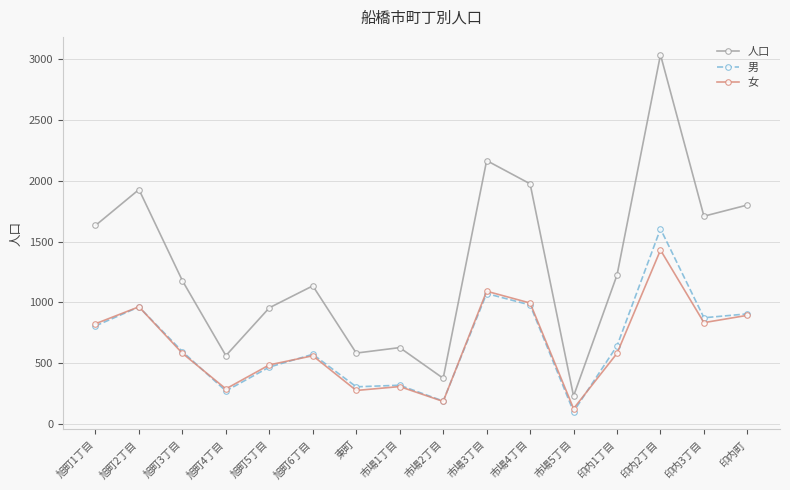

At which label does 人口 reach its minimum?

市場5丁目